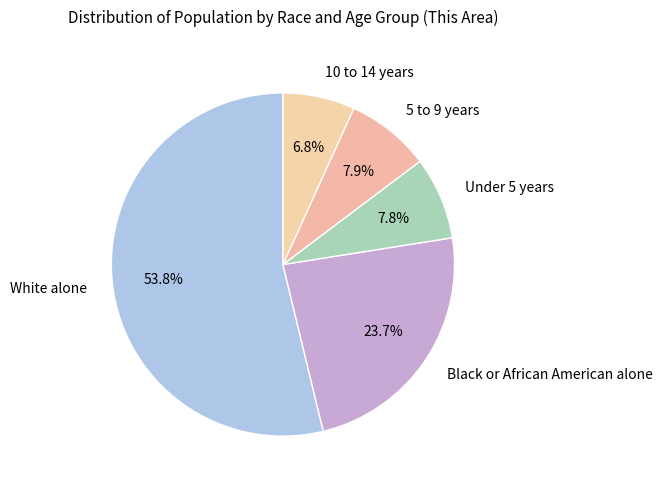

Count the number of slices in the pie.

5